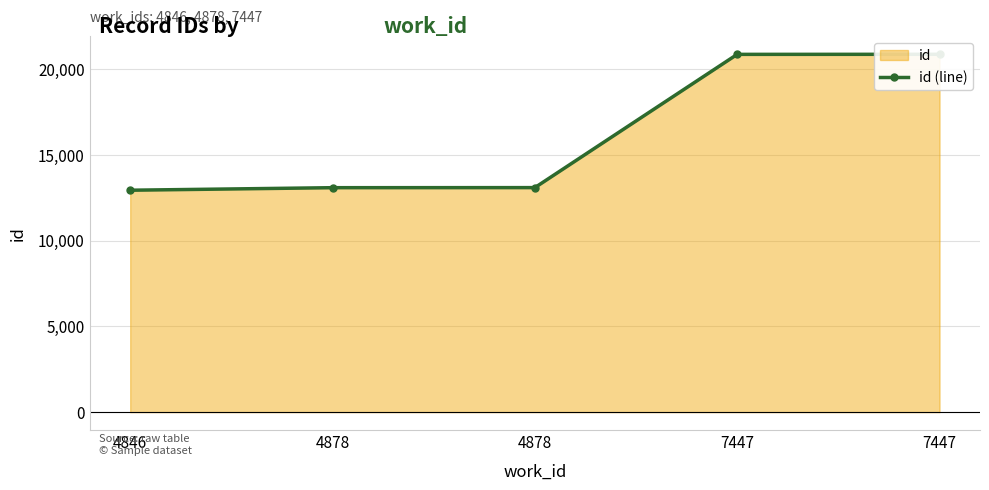

List the labels in order of value, largest first.

7447, 7447, 4878, 4878, 4846